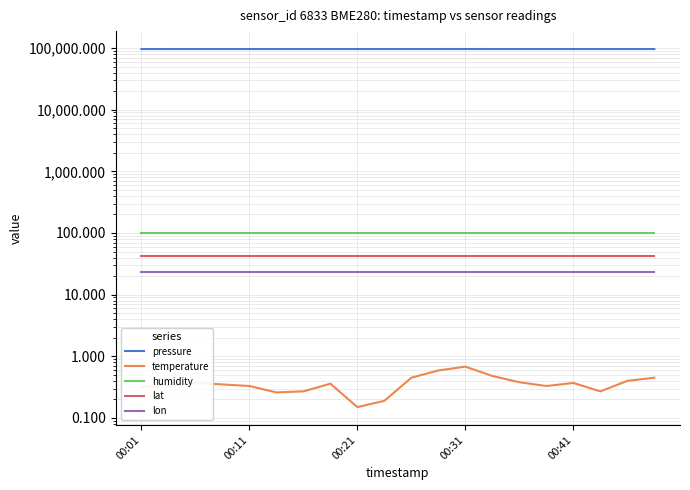

How many lines are shown in the chart?

5